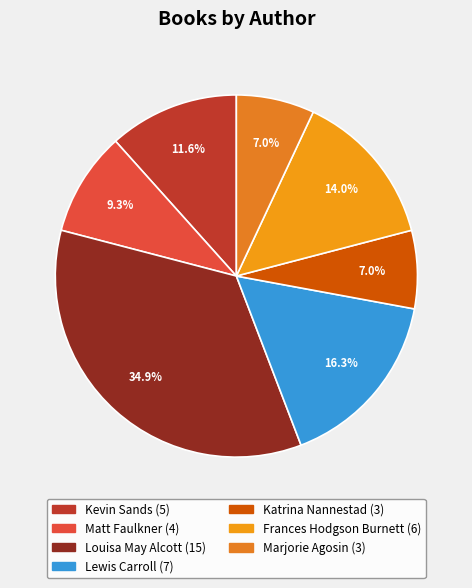

Count the number of slices in the pie.

7